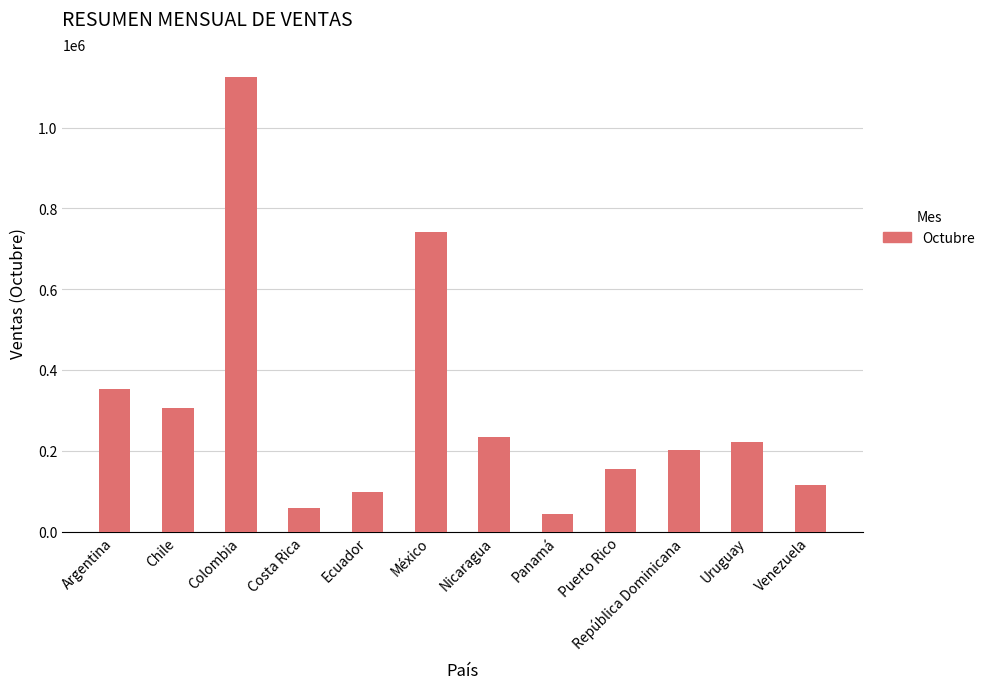

Rank the categories by value from highest to lowest.

Colombia, México, Argentina, Chile, Nicaragua, Uruguay, República Dominicana, Puerto Rico, Venezuela, Ecuador, Costa Rica, Panamá